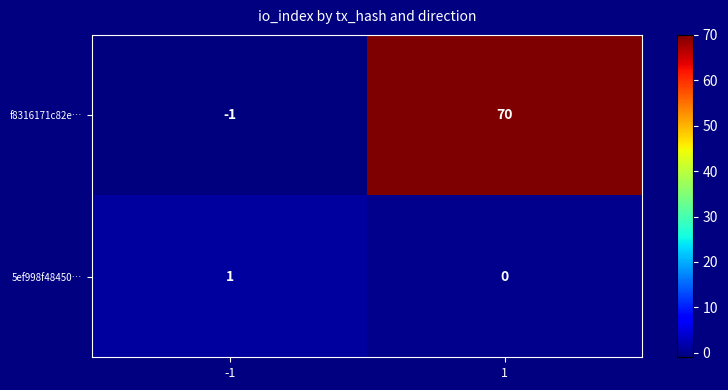

What is the spread (max minus min) of values at 1?

70